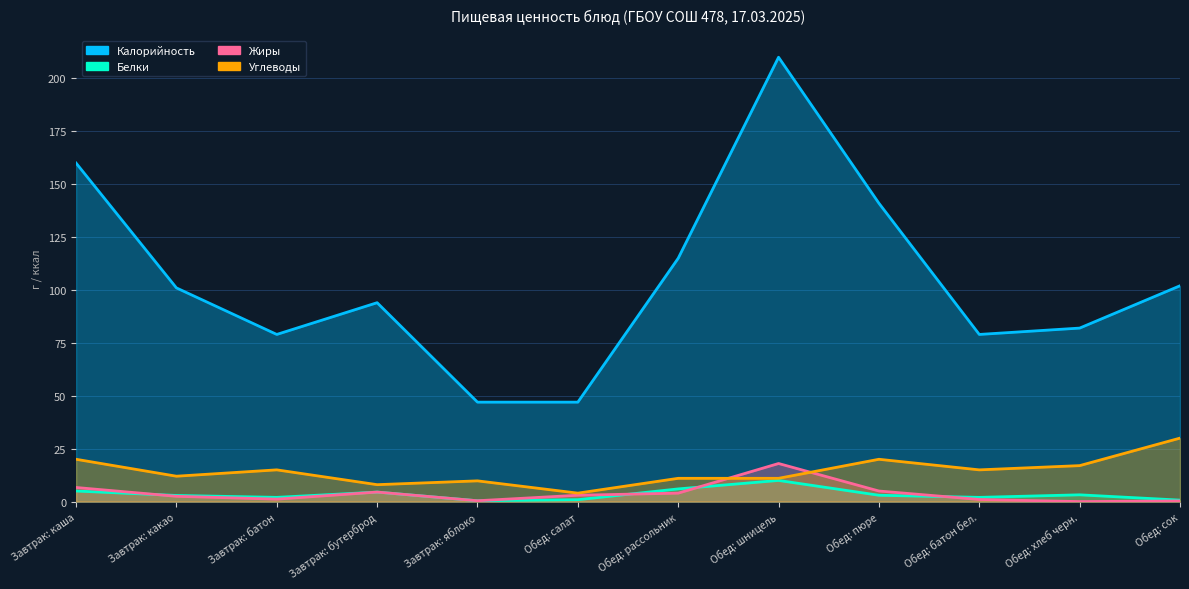

Reading left to right, what are all the values shown in this chart?

Калорийность: Завтрак: каша=160.0	Завтрак: какао=101.0	Завтрак: батон=79.0	Завтрак: бутерброд=94.0	Завтрак: яблоко=47.0	Обед: салат=47.0	Обед: рассольник=115.0	Обед: шницель=210.0	Обед: пюре=141.0	Обед: батон бел.=79.0	Обед: хлеб черн.=82.0	Обед: сок=102.0
Белки: Завтрак: каша=5.0	Завтрак: какао=2.9	Завтрак: батон=2.0	Завтрак: бутерброд=4.5	Завтрак: яблоко=0.4	Обед: салат=0.9	Обед: рассольник=6.0	Обед: шницель=10.0	Обед: пюре=3.0	Обед: батон бел.=2.0	Обед: хлеб черн.=3.2	Обед: сок=0.7
Жиры: Завтрак: каша=6.7	Завтрак: какао=2.5	Завтрак: батон=1.2	Завтрак: бутерброд=4.5	Завтрак: яблоко=0.4	Обед: салат=3.0	Обед: рассольник=4.0	Обед: шницель=18.0	Обед: пюре=5.0	Обед: батон бел.=1.0	Обед: хлеб черн.=0.0	Обед: сок=0.3
Углеводы: Завтрак: каша=20.0	Завтрак: какао=12.0	Завтрак: батон=15.0	Завтрак: бутерброд=8.0	Завтрак: яблоко=9.8	Обед: салат=4.0	Обед: рассольник=11.0	Обед: шницель=11.0	Обед: пюре=20.0	Обед: батон бел.=15.0	Обед: хлеб черн.=17.0	Обед: сок=30.0